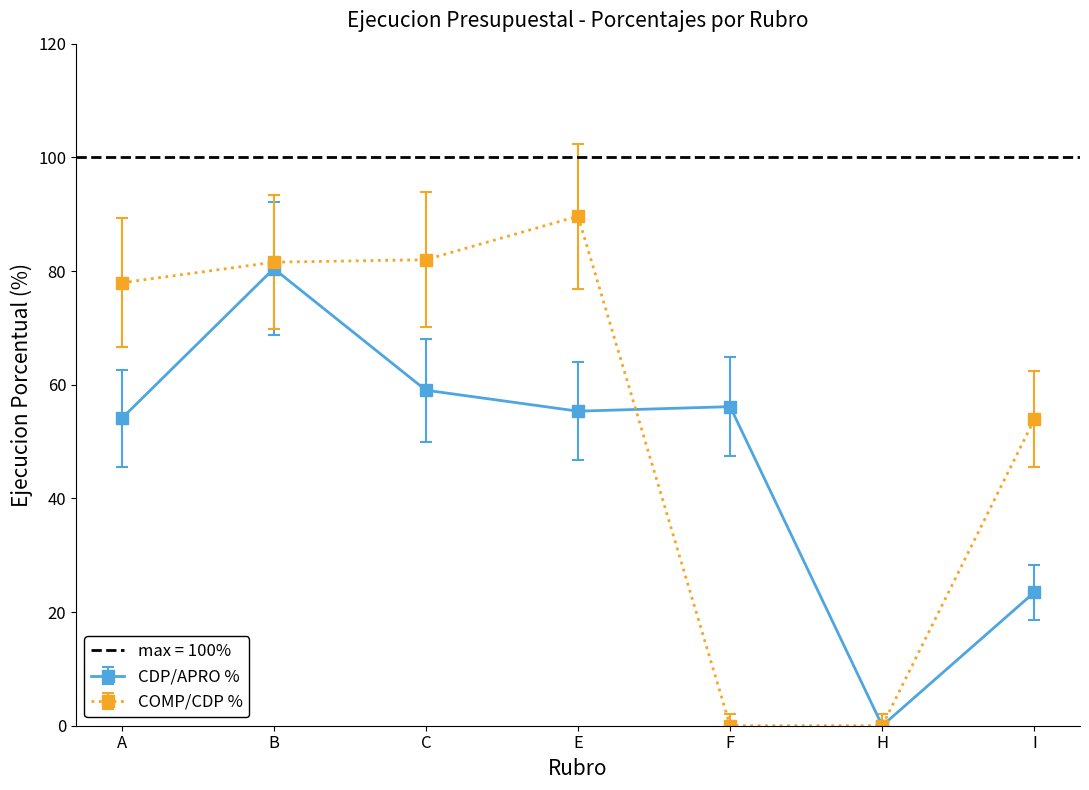

What position from the left is C?

3